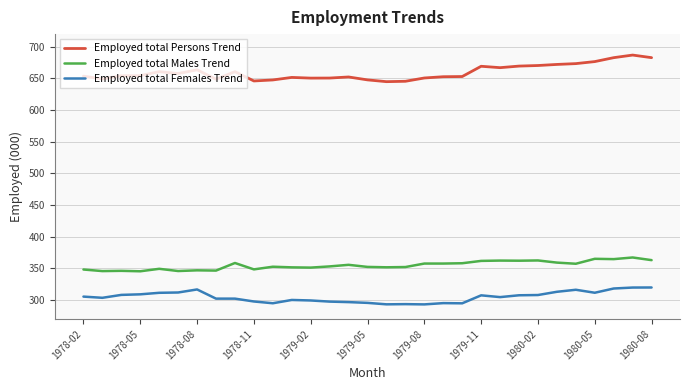

Which series has the widest spread of values?

Employed total Persons Trend